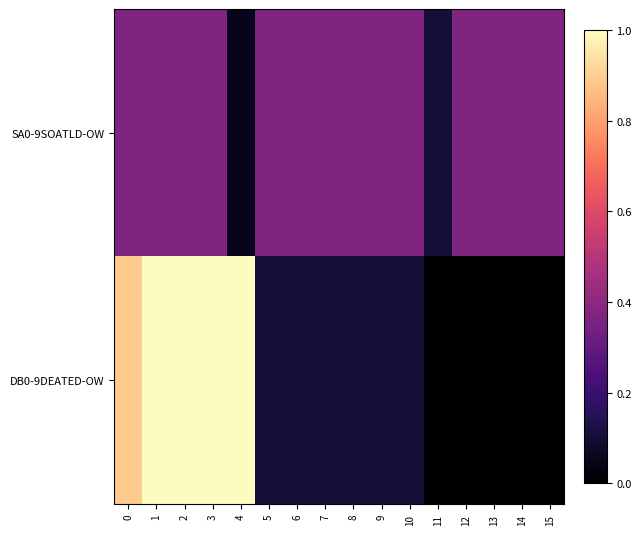

Which series has the largest total across all categories?

DB0-9DEATED-OW